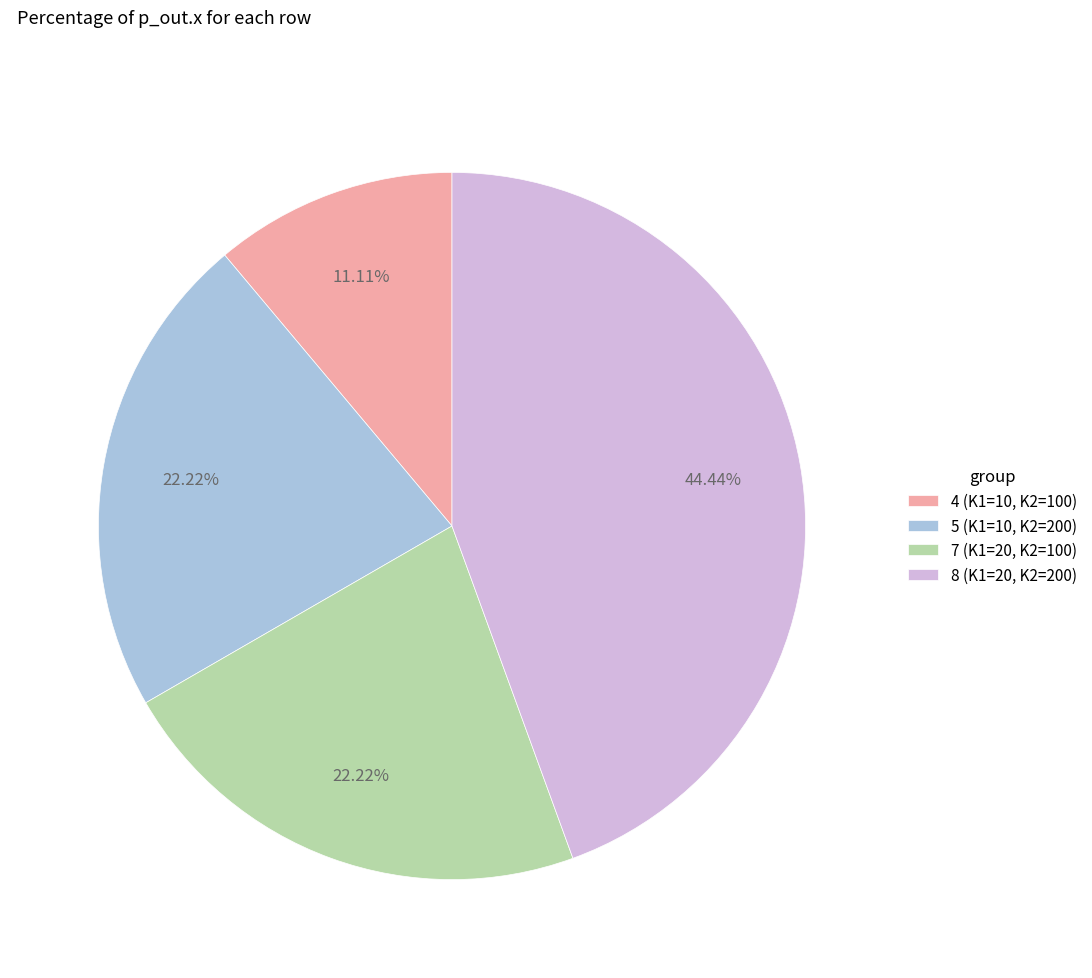

Count the number of slices in the pie.

4